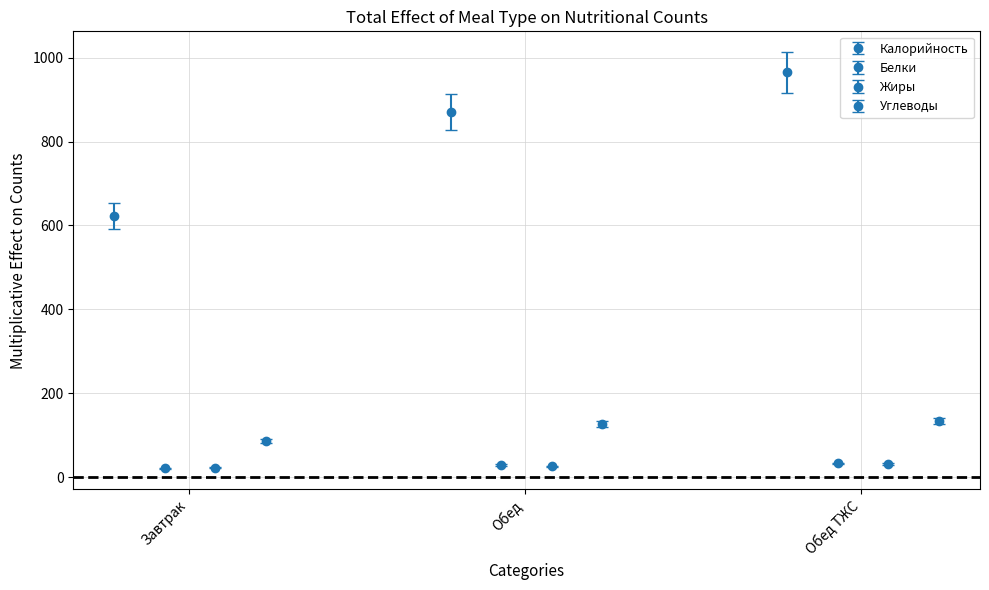

What are all the series names shown in the legend?

Калорийность, Белки, Жиры, Углеводы